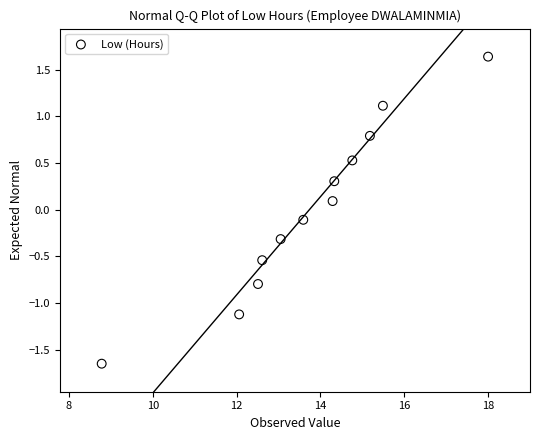

What is the range of X values (max minus min)?

9.2